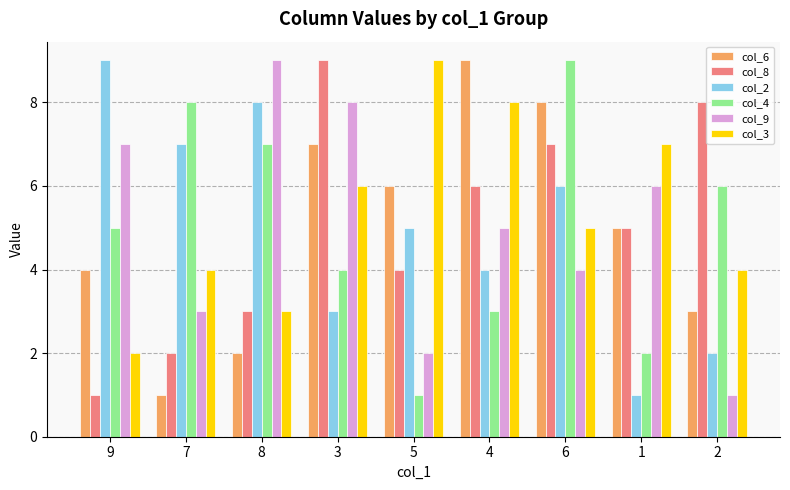

Which series changed the most between 3 and 2?

col_9